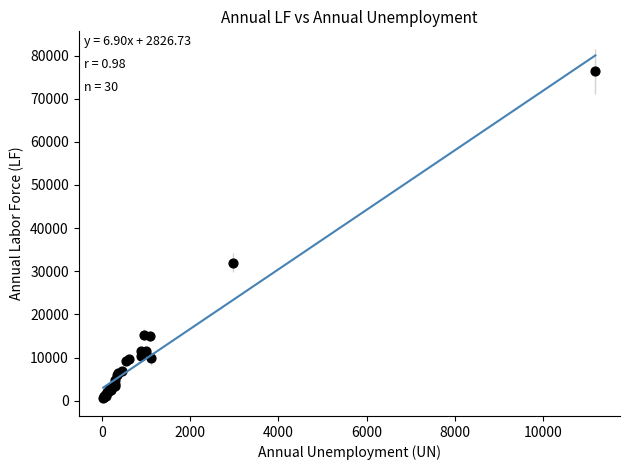

What Y value in the scatter plot is closest to 38448?

31996